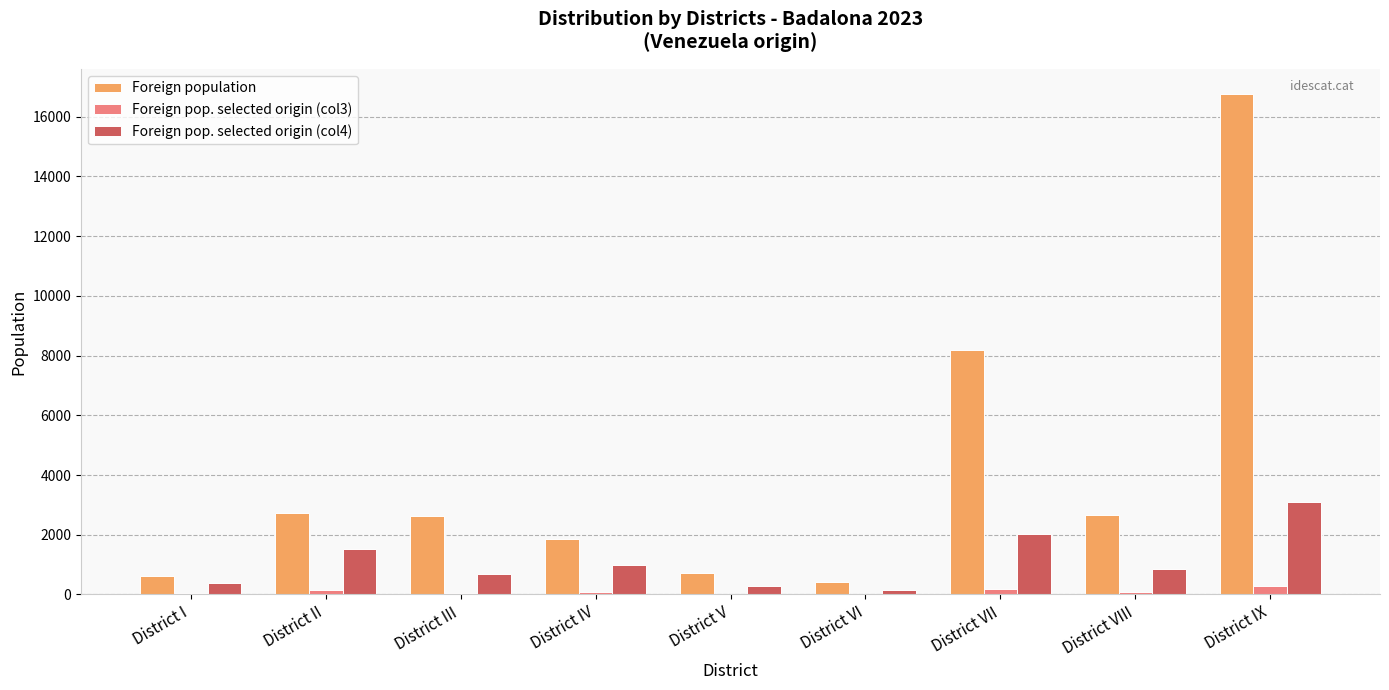

At which category is the sum across all series the highest?

District IX